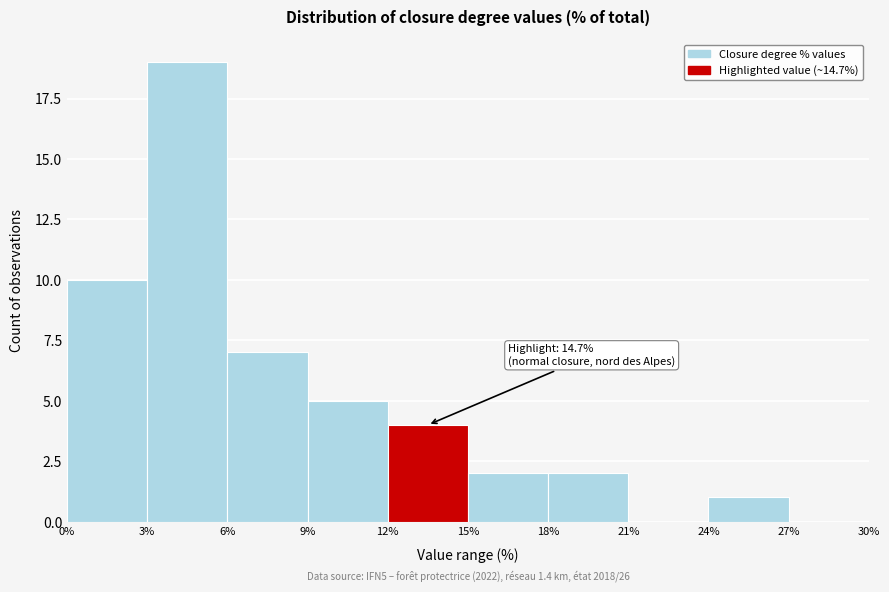

Which range on the x-axis has the tallest bar?

3% to 6%